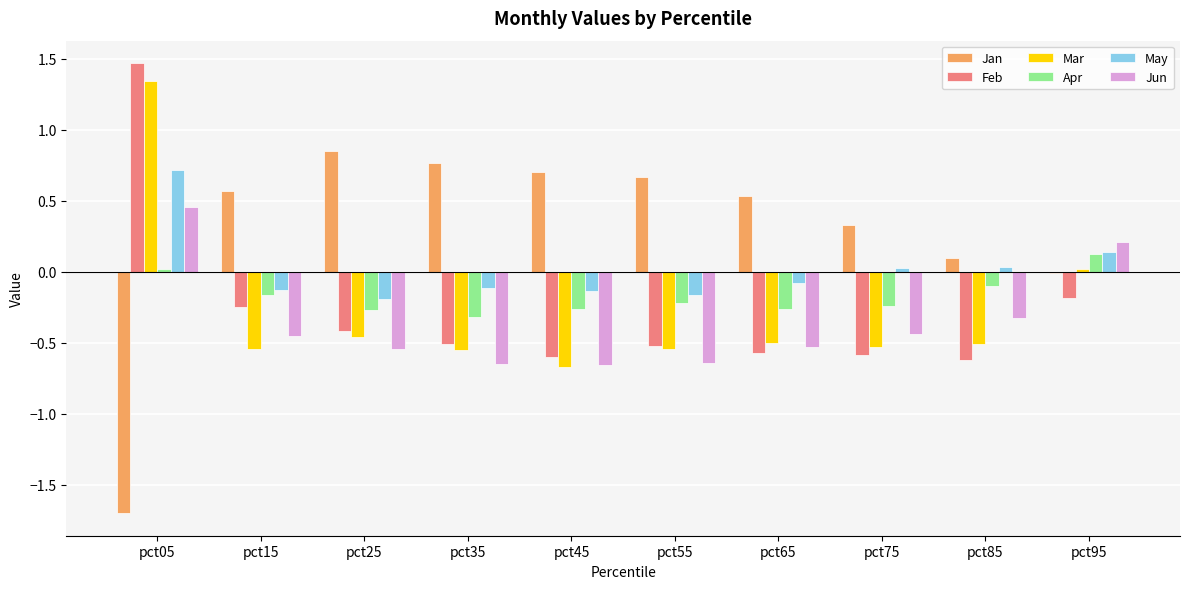

True or false: Jan has a value of 0.1 at pct85.

True